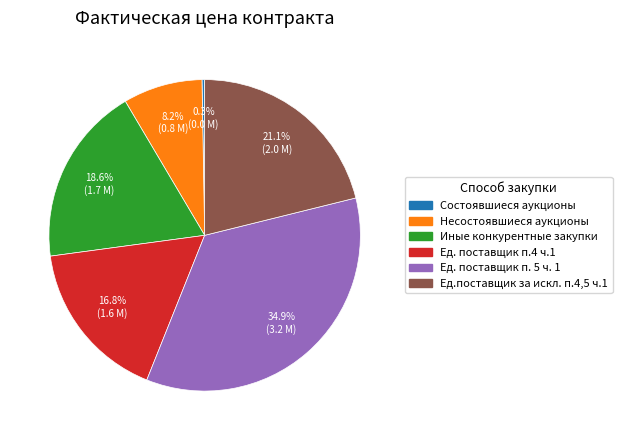

What is the largest slice in the pie chart?

Ед. поставщик п. 5 ч. 1